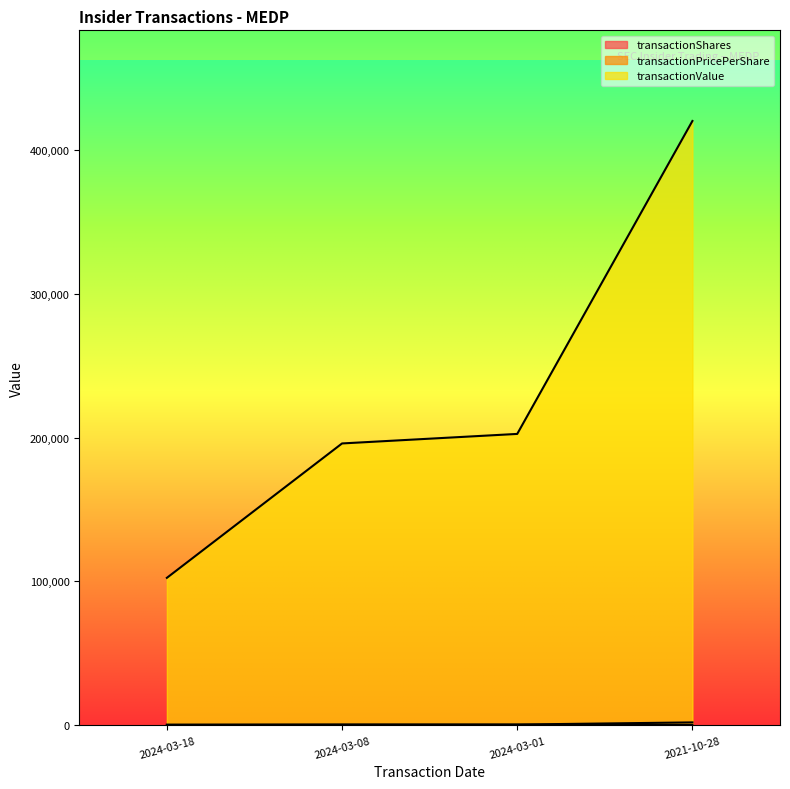

Rank the series by their maximum value, from lowest to highest.

transactionPricePerShare, transactionShares, transactionValue